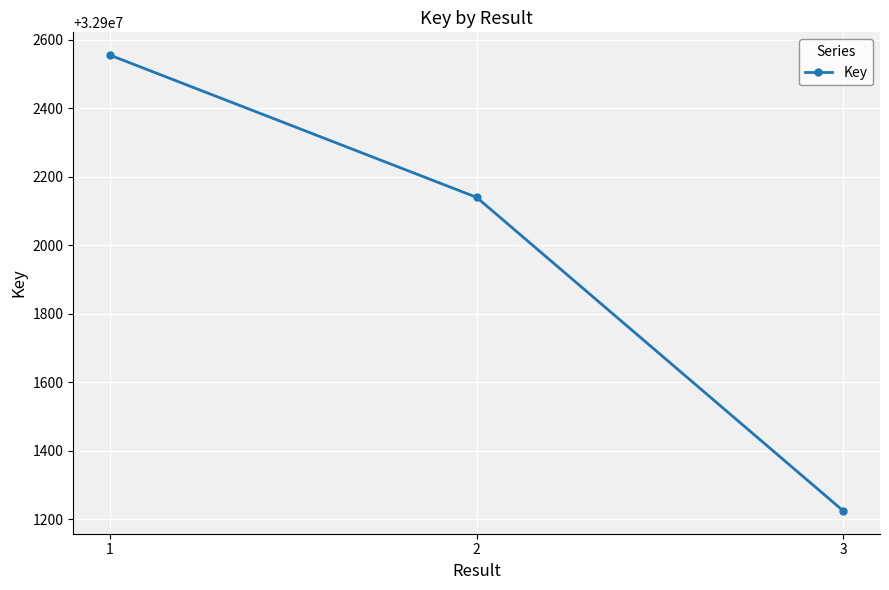

What is the greatest value displayed?

32902555